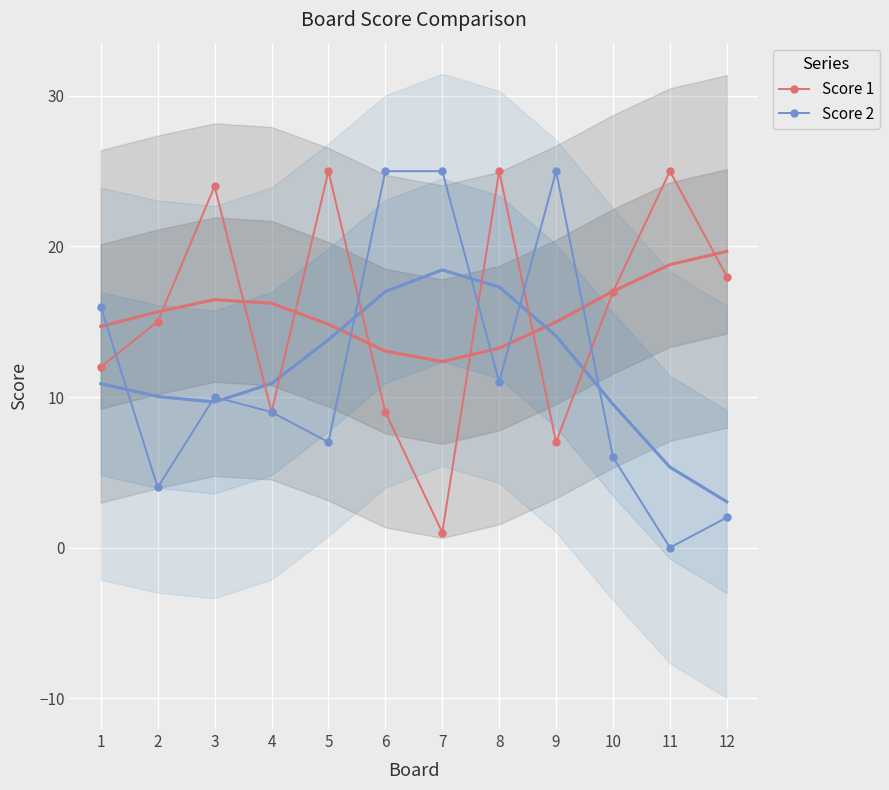

Between 1 and 11, which is larger?

11